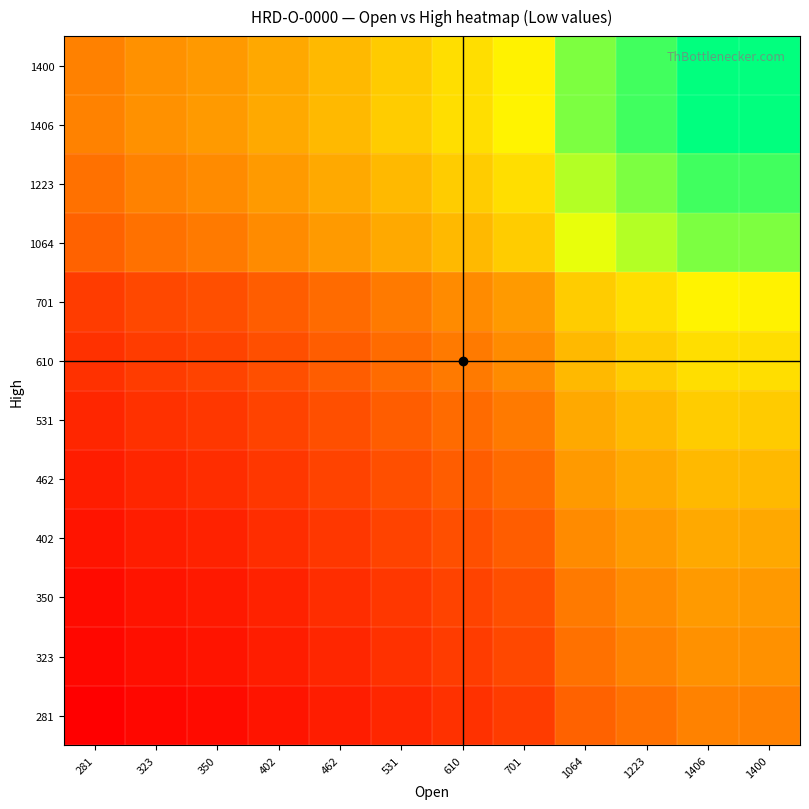

At which category is the sum across all series the highest?

1406